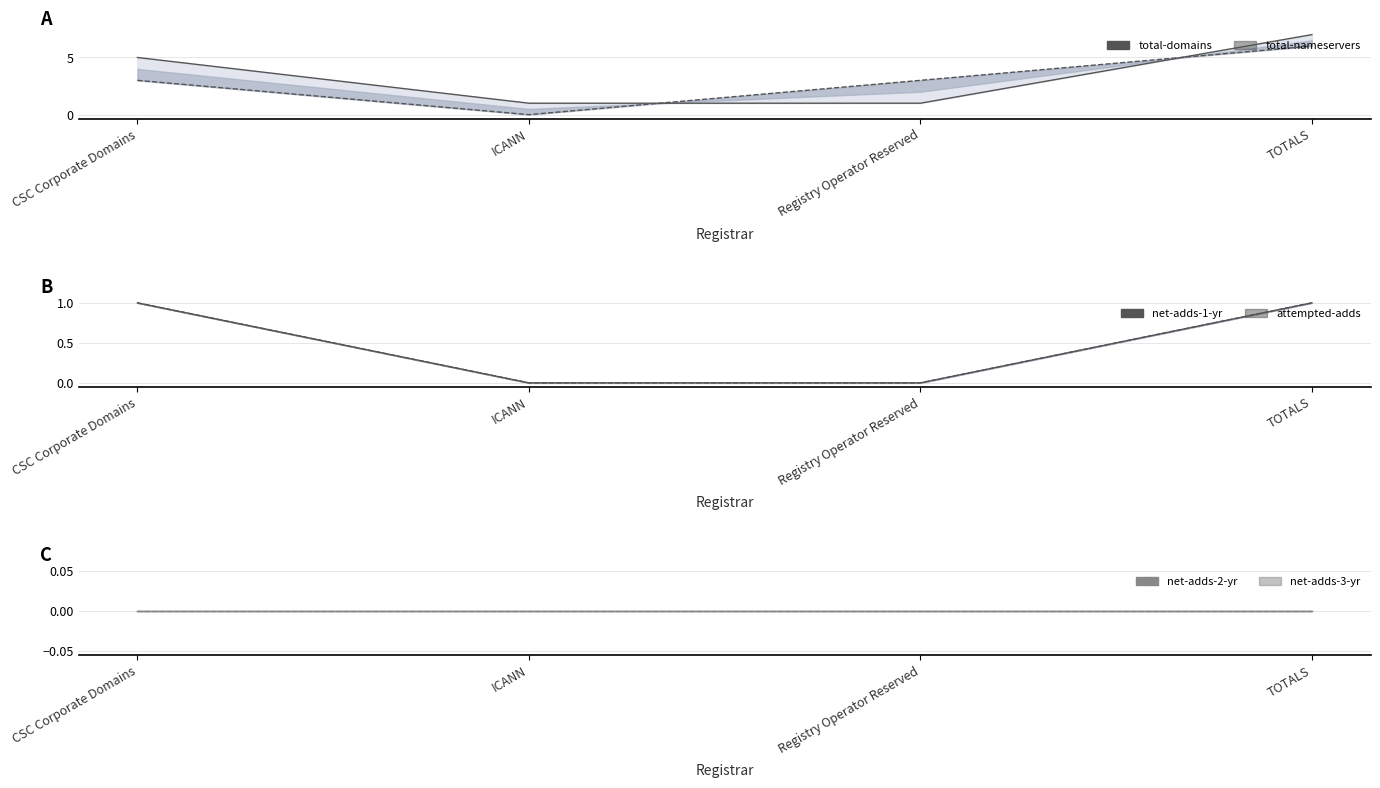

What are all the series names shown in the legend?

total-domains, total-nameservers, net-adds-1-yr, attempted-adds, net-adds-2-yr, net-adds-3-yr